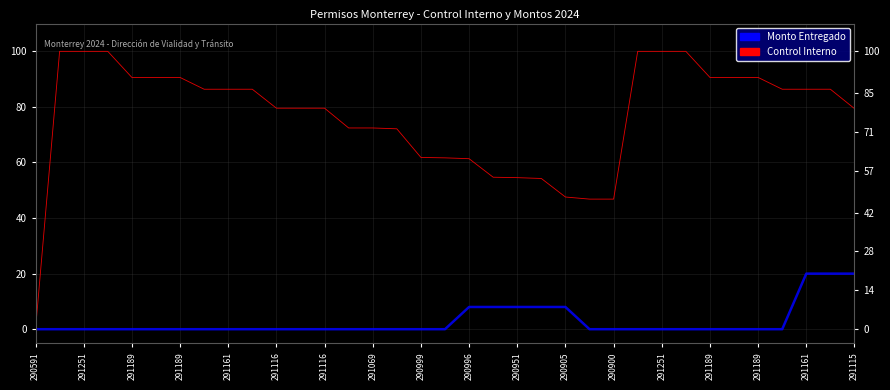

How many distinct data groups are displayed?

2